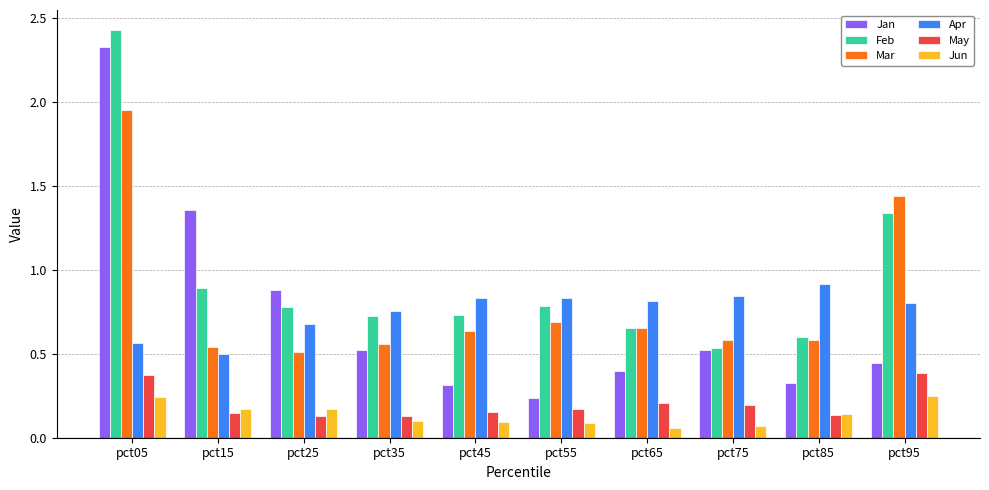

Are the bars horizontal?

No